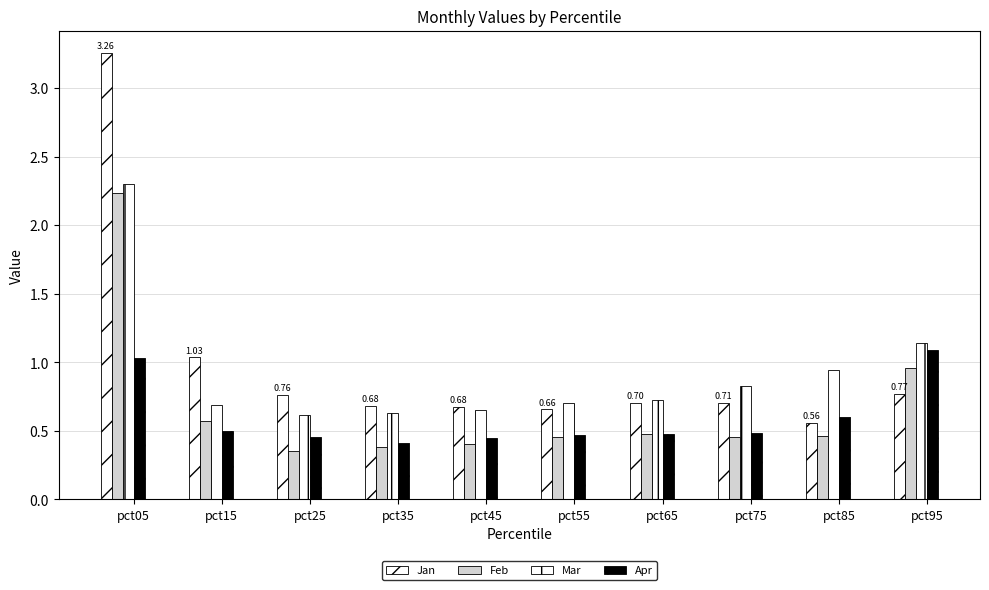

Which series changed the most between pct55 and pct95?

Apr